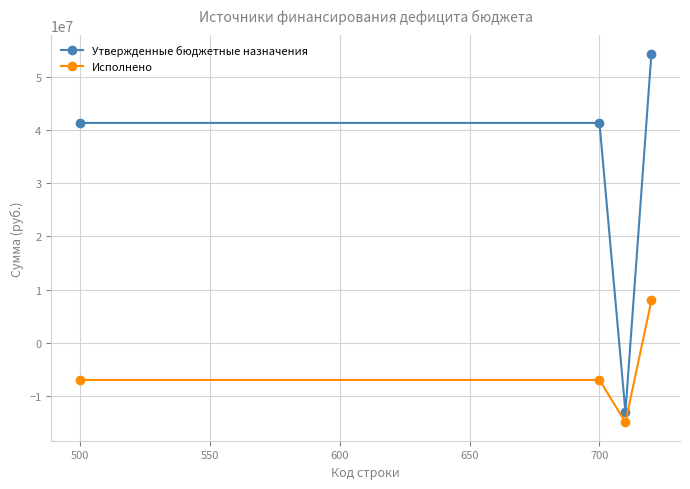

What is the difference between the maximum and minimum values in the Исполнено series?

22889092.2